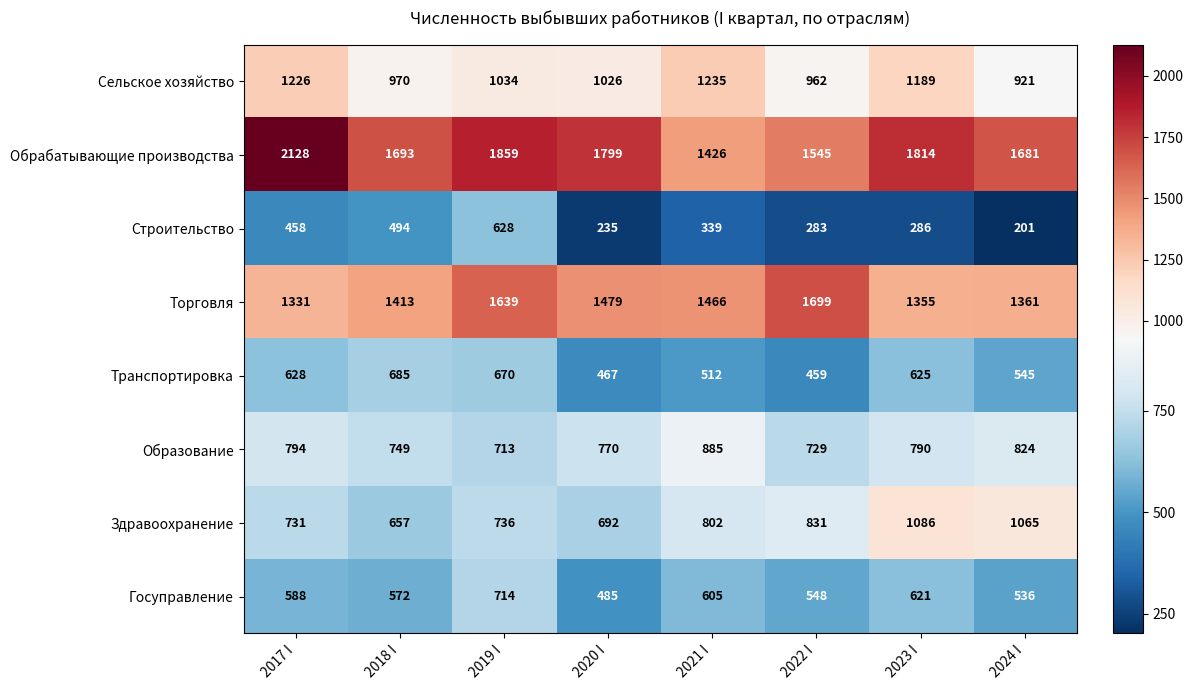

What is the minimum value shown in the chart?

201